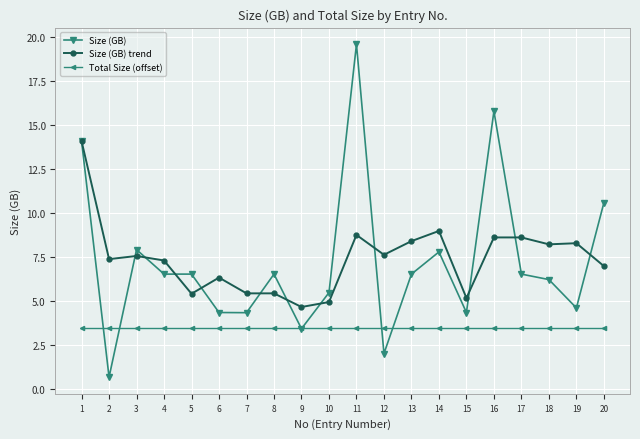

Where is Size (GB) trend nearest to the value 9?

14